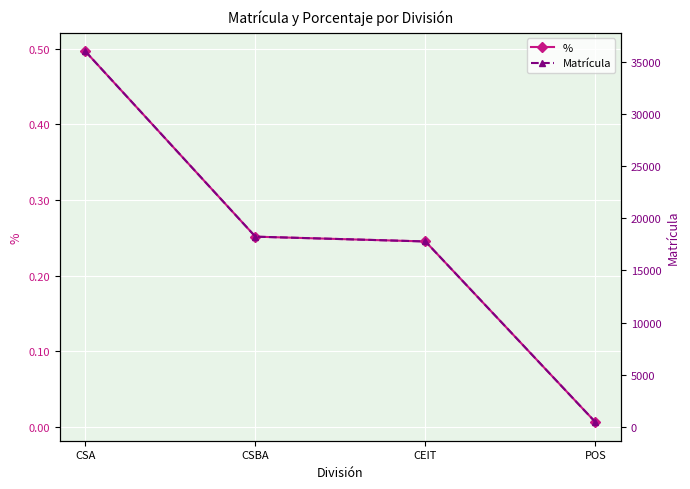

What is the difference between the maximum and minimum values in the Matrícula series?

35501.0